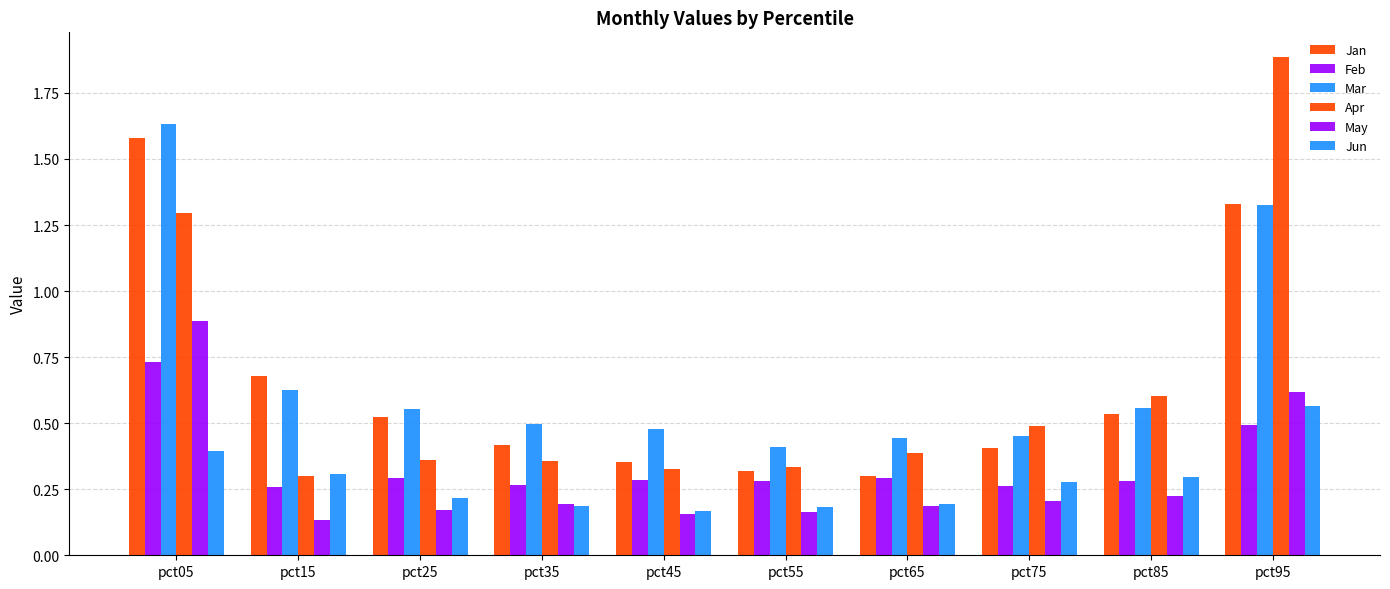

Count the number of categories in the chart.

10